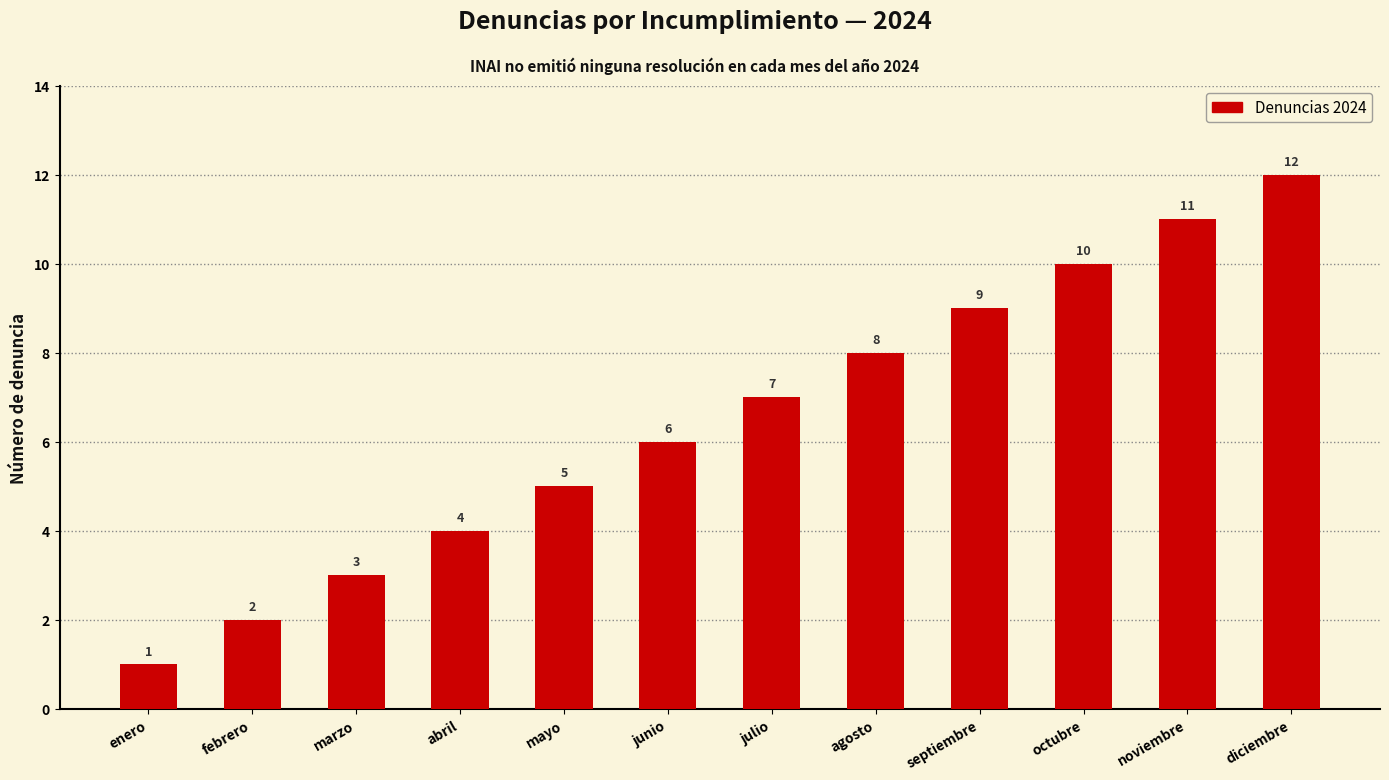

What is the change in value from junio to noviembre?

+5